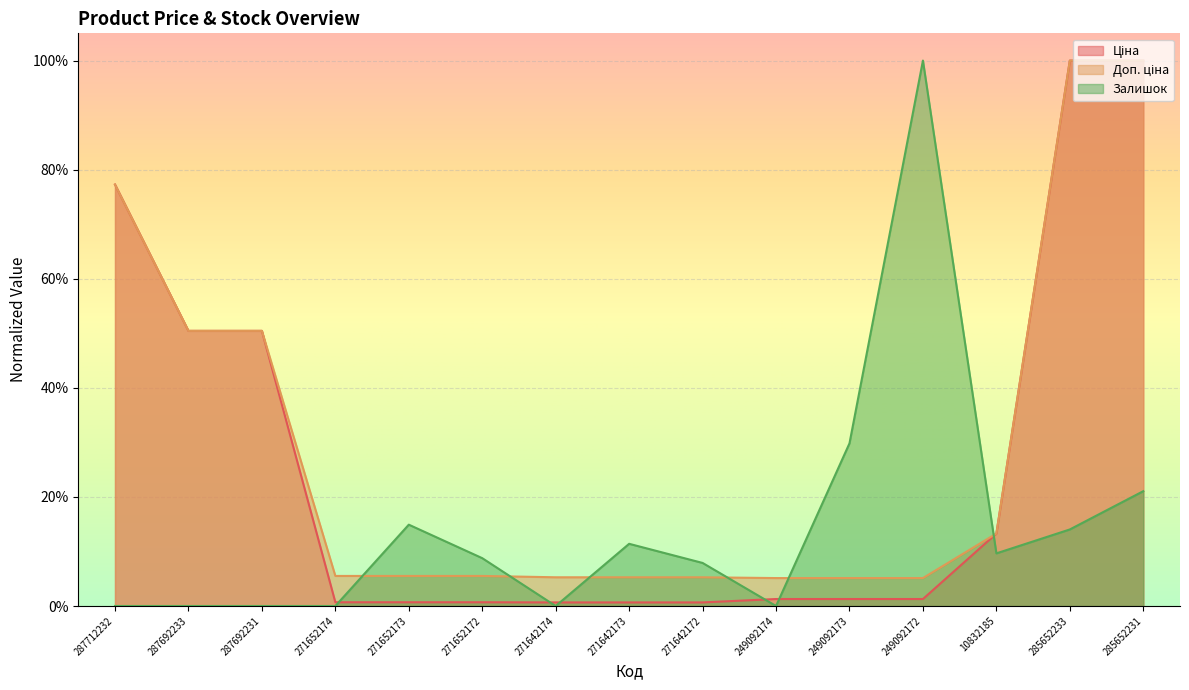

What is the spread (max minus min) of values at 287692233?

0.5